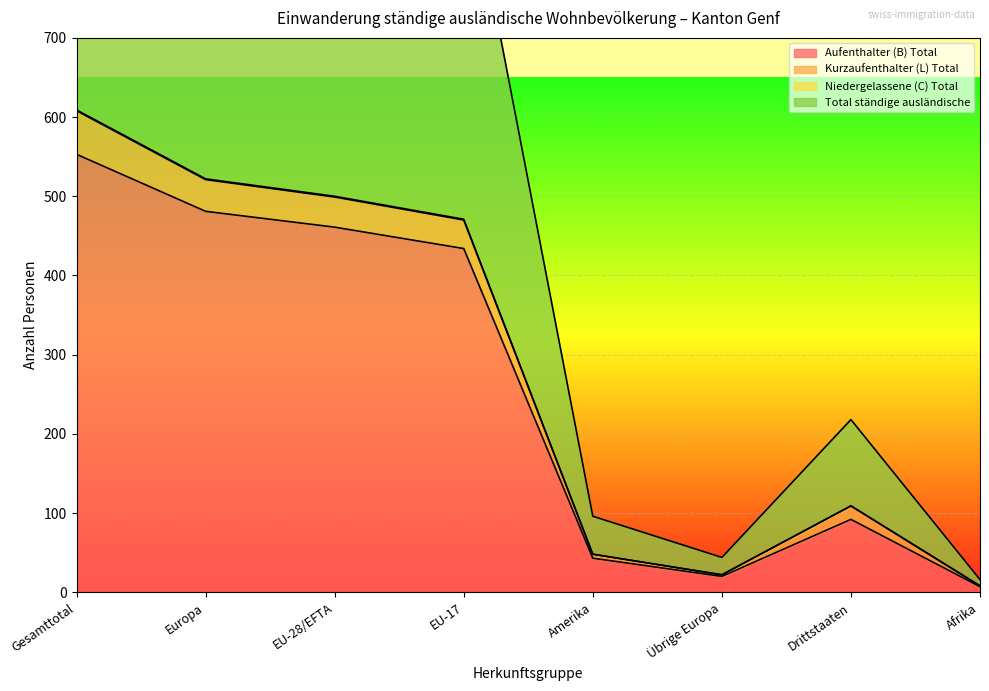

Reading left to right, extract all data points from this chart.

Aufenthalter (B) Total: Gesamttotal=553	Europa=481	EU-28/EFTA=461	EU-17=434	Amerika=43	Übrige Europa=20	Drittstaaten=92	Afrika=7
Kurzaufenthalter (L) Total: Gesamttotal=608	Europa=521	EU-28/EFTA=499	EU-17=470	Amerika=48	Übrige Europa=22	Drittstaaten=109	Afrika=8
Niedergelassene (C) Total: Gesamttotal=609	Europa=522	EU-28/EFTA=500	EU-17=471	Amerika=48	Übrige Europa=22	Drittstaaten=109	Afrika=8
Total ständige ausländische: Gesamttotal=1218	Europa=1044	EU-28/EFTA=1000	EU-17=942	Amerika=96	Übrige Europa=44	Drittstaaten=218	Afrika=16